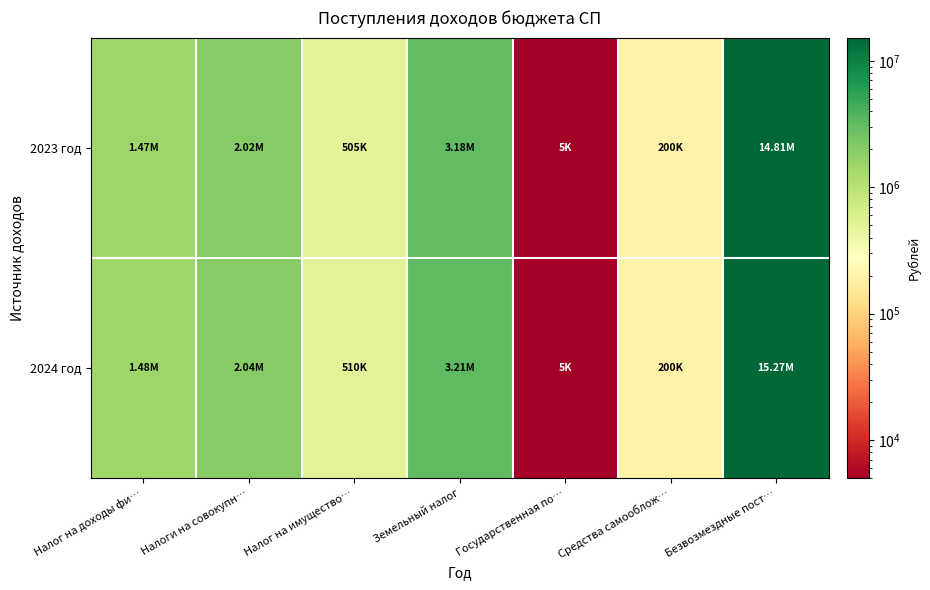

Which has a higher value, Безвозмездные пост… or Земельный налог?

Безвозмездные пост…